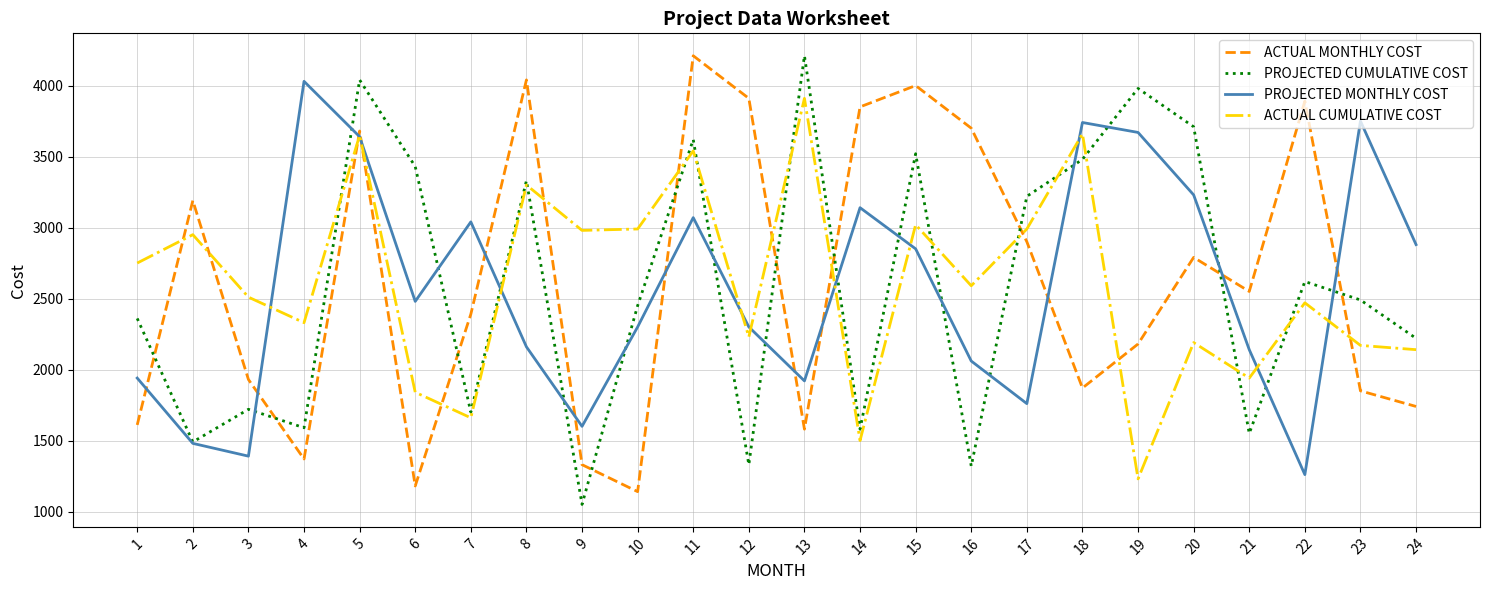

Where do ACTUAL MONTHLY COST and PROJECTED CUMULATIVE COST first cross each other?

1 and 2